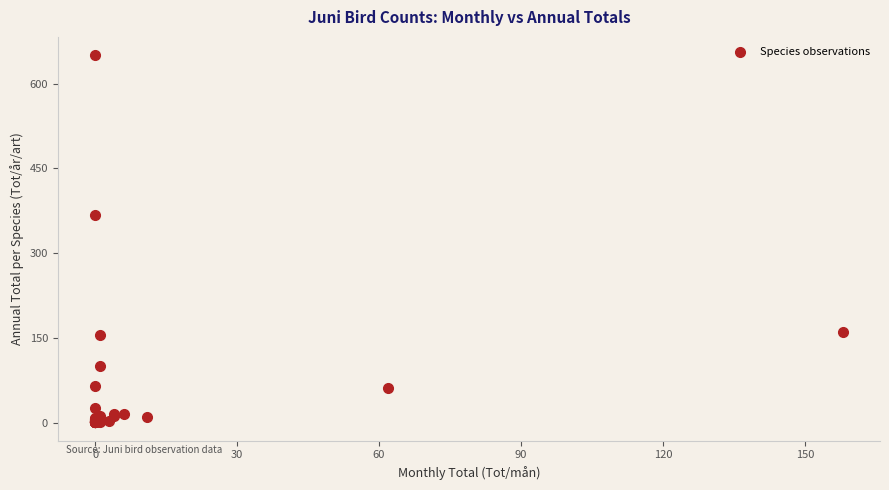

What Y value in the scatter plot is closest to 325?

368